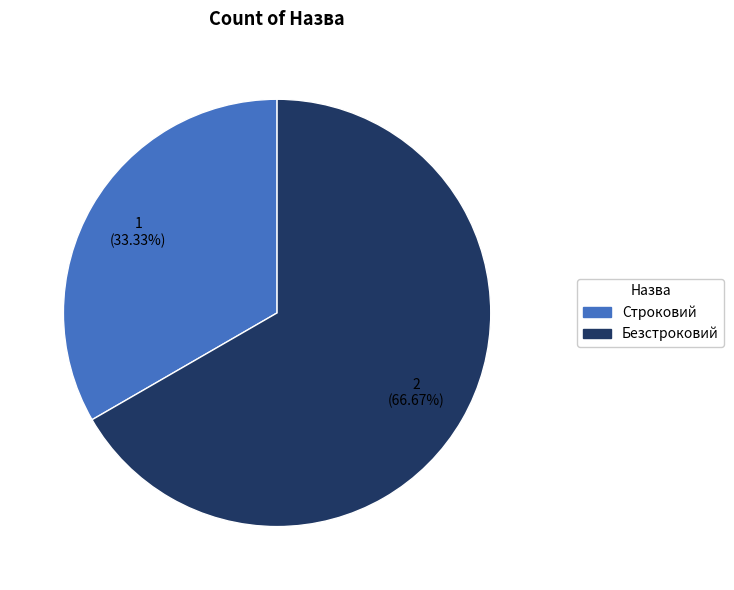

Between Безстроковий and Строковий, which is larger?

Безстроковий